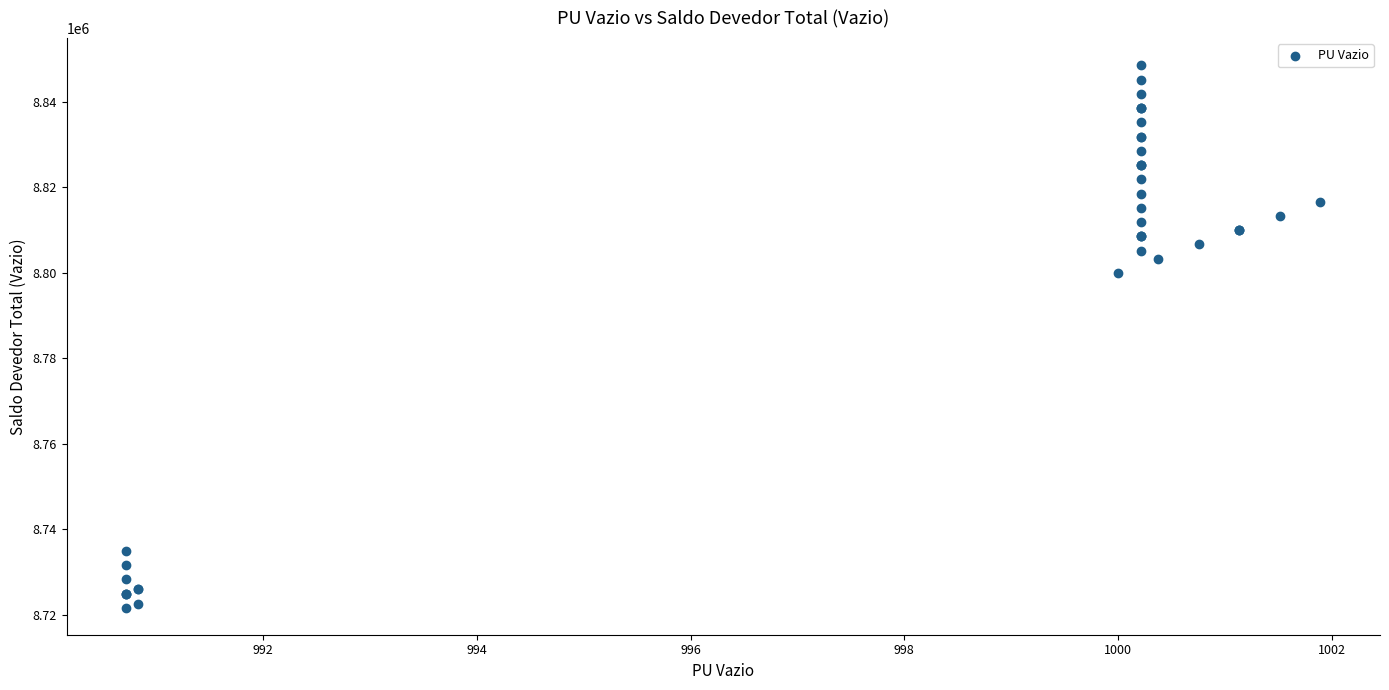

What Y value in the scatter plot is closest to 8785118?

8800000.0